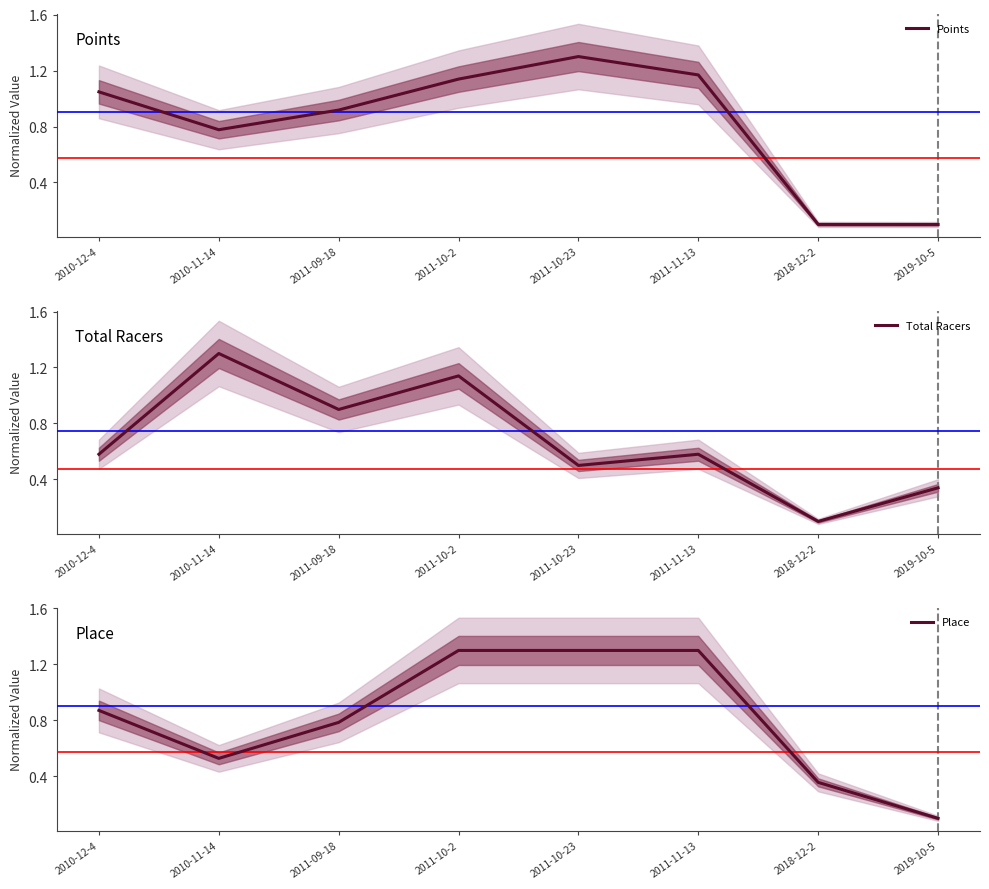

At which category is the sum across all series the highest?

2011-10-2